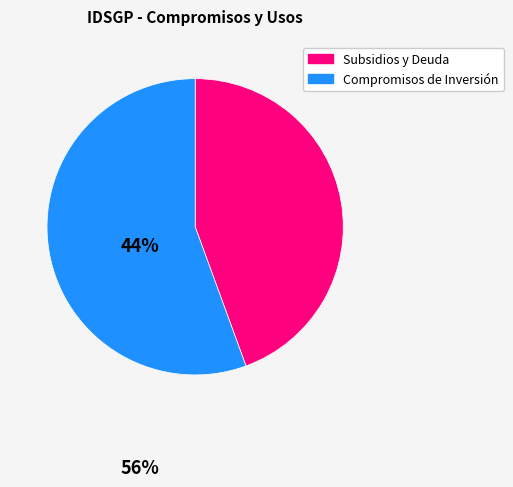

Is there a majority slice in this chart?

Yes